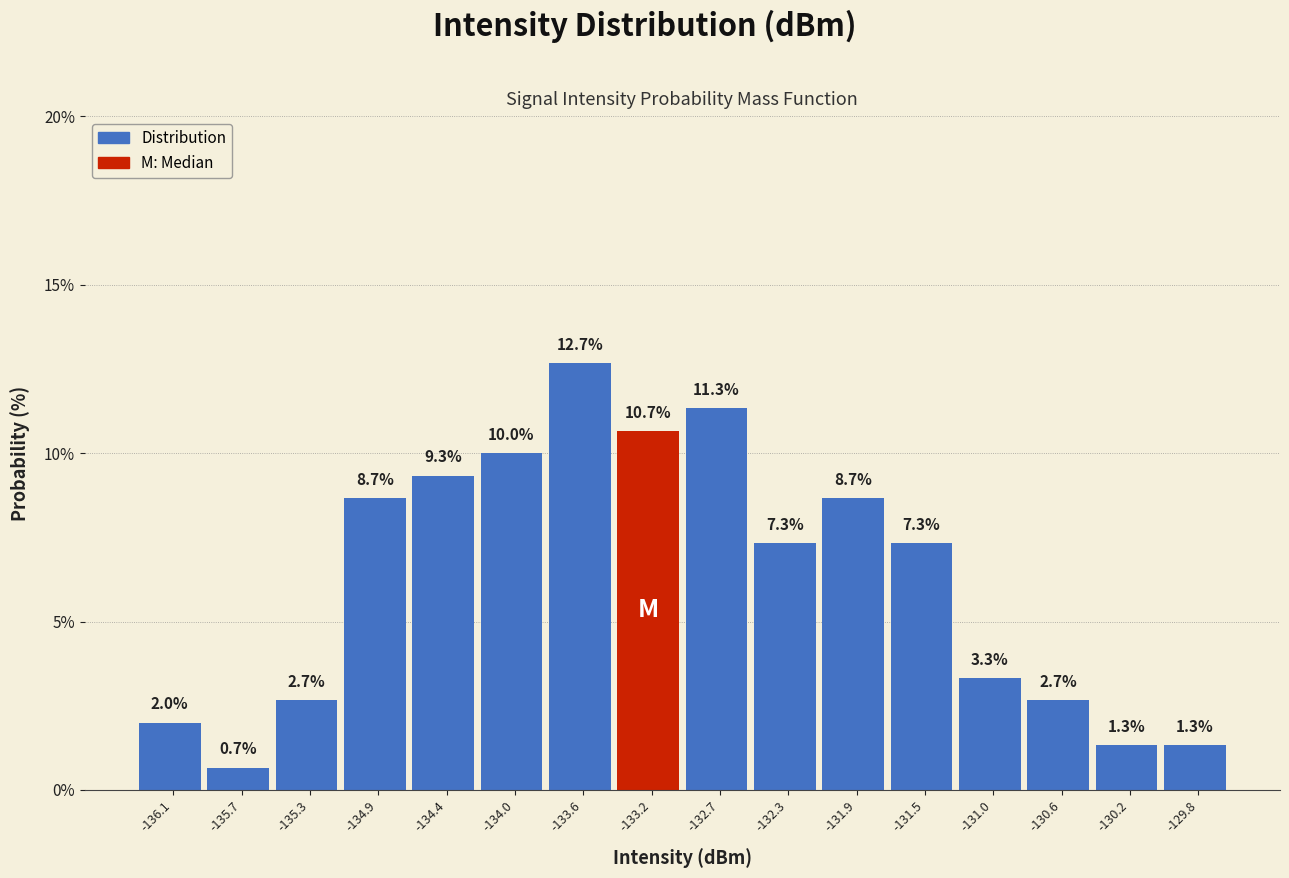

Reading left to right, list every bar in this chart as the range it spans on the x-axis followed by its height. The bar edges are not printed on the chart, so give them approximately, as read against the axis.

-136.35 to -135.95: 2.0
-135.95 to -135.50: 0.7
-135.50 to -135.10: 2.7
-135.10 to -134.65: 8.7
-134.65 to -134.25: 9.3
-134.25 to -133.80: 10.0
-133.80 to -133.40: 12.7
-133.40 to -132.95: 10.7
-132.95 to -132.55: 11.3
-132.55 to -132.10: 7.3
-132.10 to -131.70: 8.7
-131.70 to -131.25: 7.3
-131.25 to -130.85: 3.3
-130.85 to -130.40: 2.7
-130.40 to -129.95: 1.3
-129.95 to -129.55: 1.3